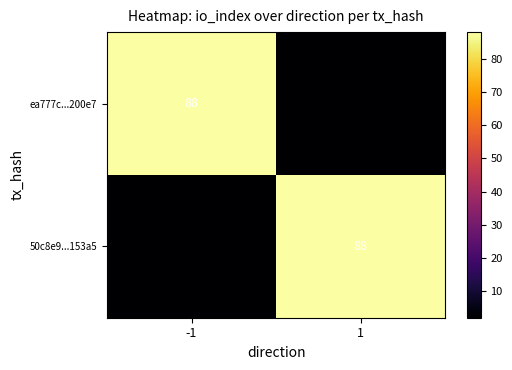

What is the difference between the highest and lowest values at 1?

86